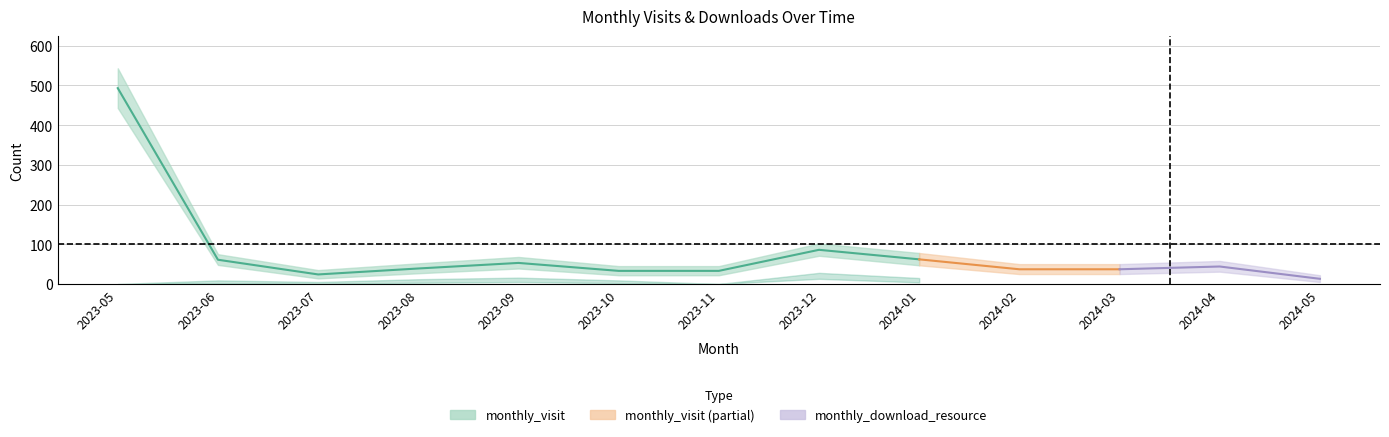

At which category does monthly_visit reach its first local valley?

2023-07